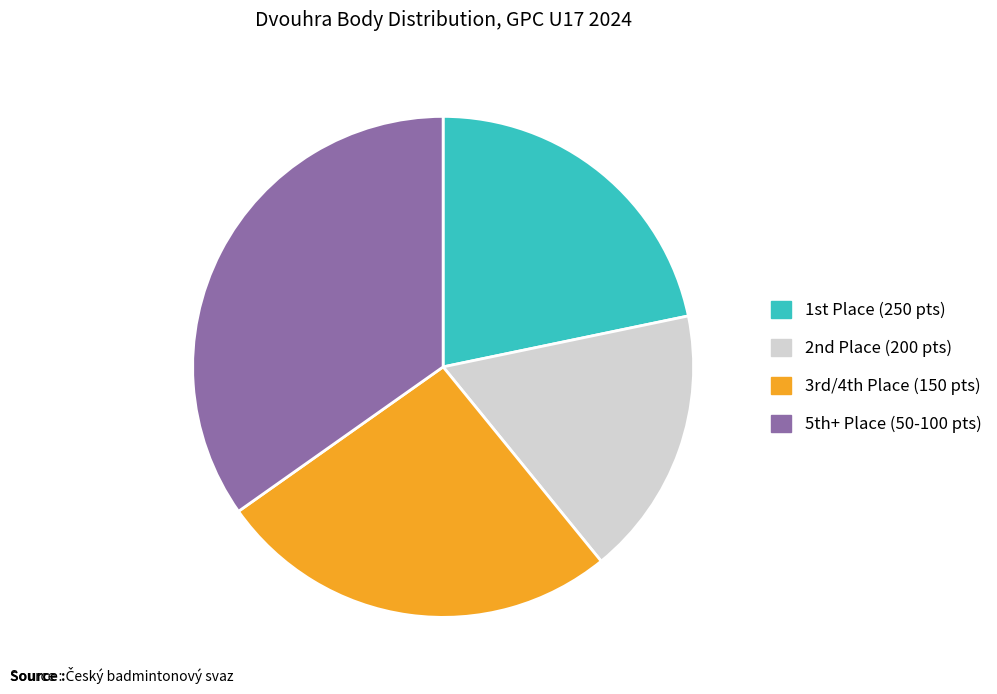

How many segments does this pie chart have?

4